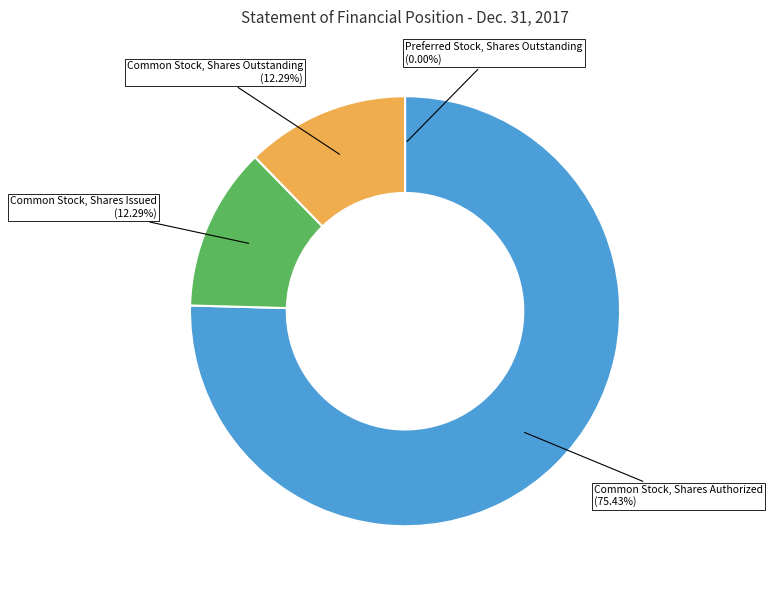

Is there a majority slice in this chart?

Yes